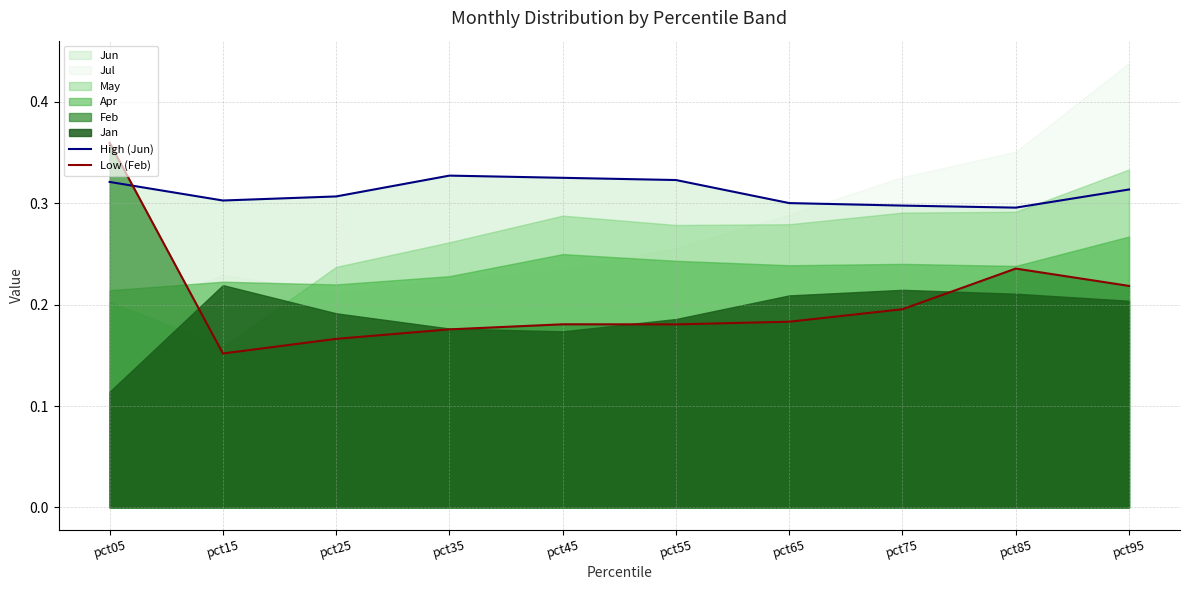

Where is the first local minimum for High (Jun)?

pct15